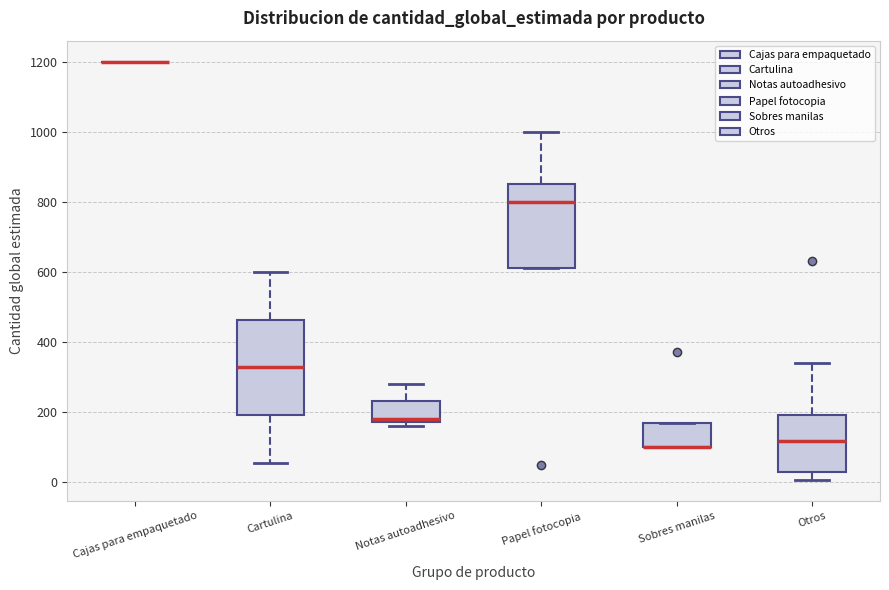

Reading left to right, read every box against the y-axis: the position of its median line, the range the box covers, and the ends of its whiskers. The values are not printed on the chart, so give them approximately, as read against the axis.

Cajas para empaquetado: box collapsed to a line at 1200, whiskers 1200 to 1200
Cartulina: median 320, box 200 to 460, whiskers 60 to 600
Notas autoadhesivo: median 180 (just above the box's lower edge), box 180 to 240, whiskers 160 to 280
Papel fotocopia: median 800, box 620 to 860, whiskers 620 to 1000
Sobres manilas: median 100 (drawn on the box's lower edge), box 100 to 160, whiskers 100 to 160
Otros: median 120, box 20 to 200, whiskers 0 to 340